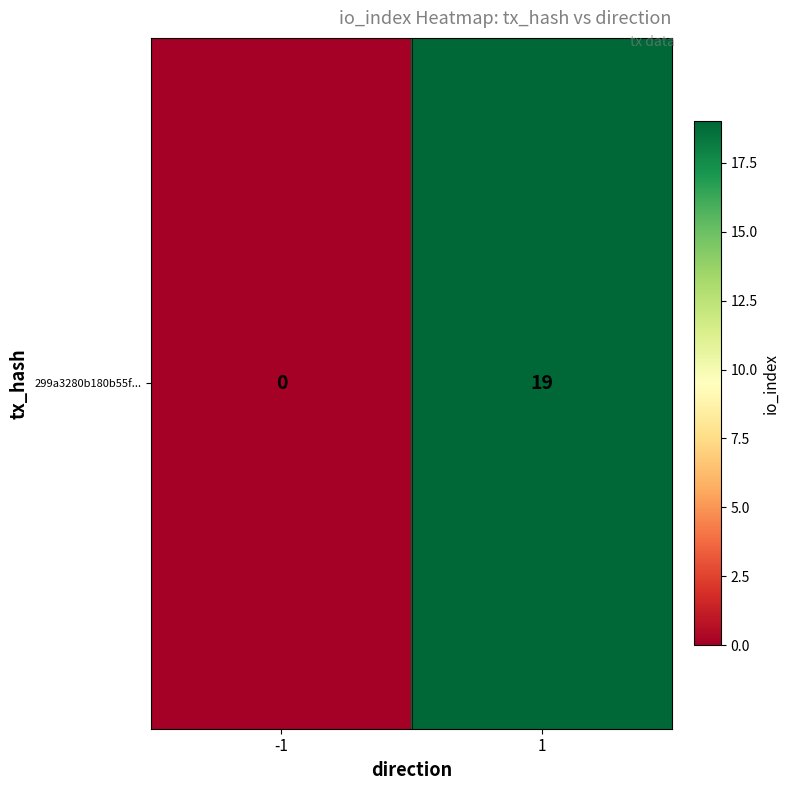

List the labels in order of value, smallest first.

-1, 1